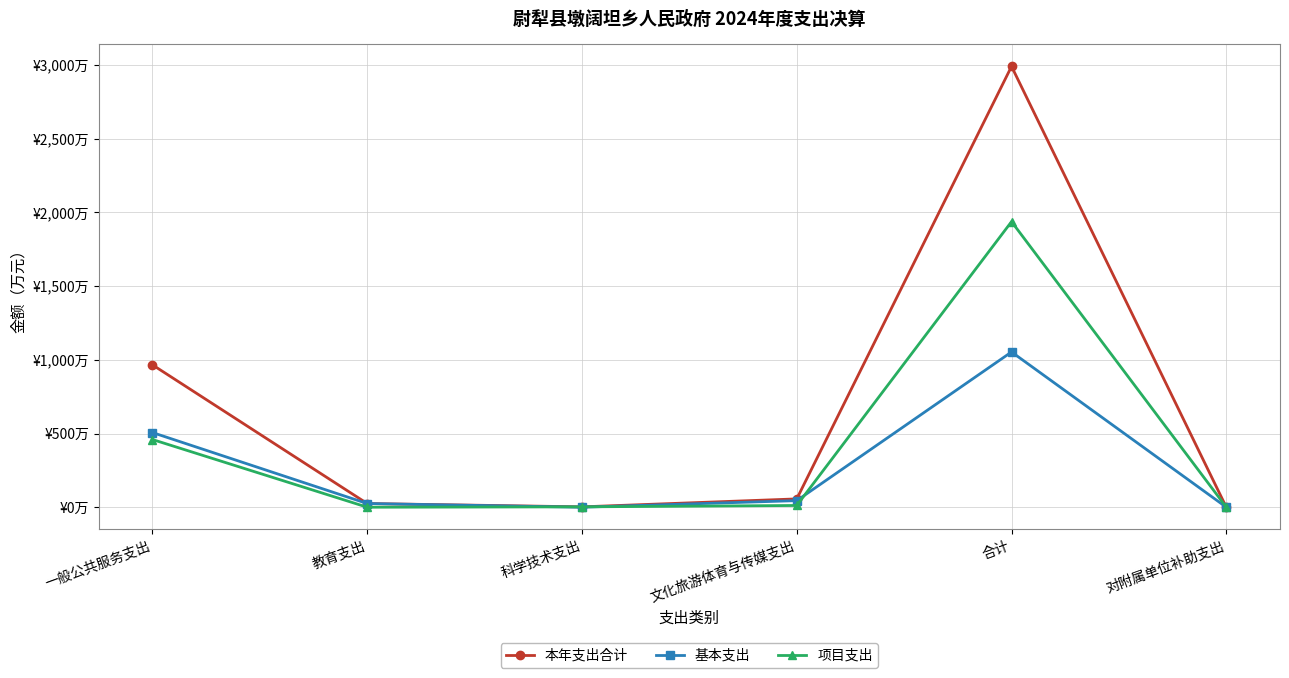

True or false: 项目支出 has more than 2 points higher than both neighbors.

False